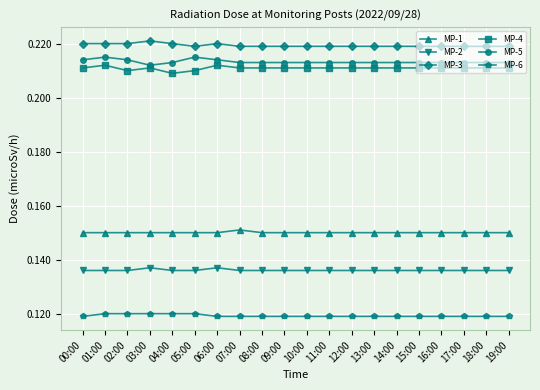

How many MP-1 values are between 0 and 1?

20